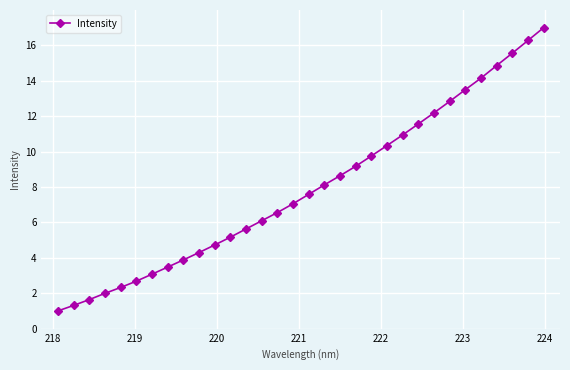

What is the sum of all values?

253.4